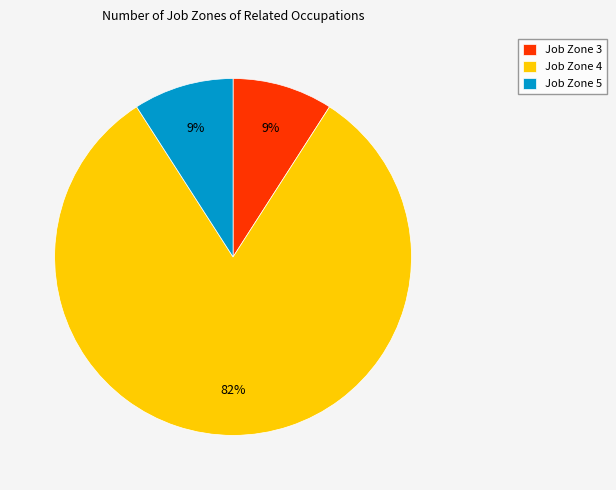

Is there a majority slice in this chart?

Yes